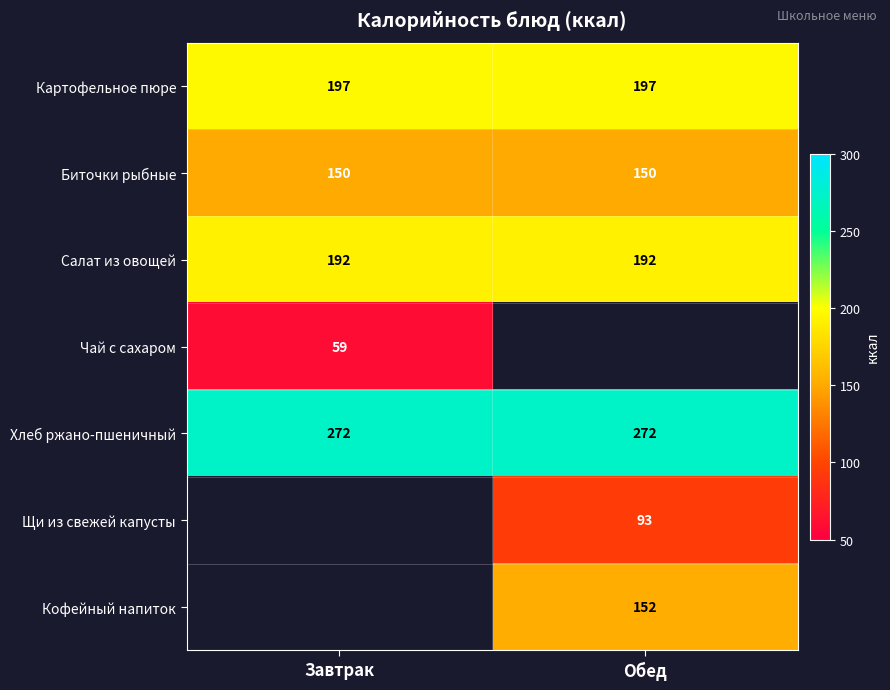

What is the sum of all Хлеб ржано-пшеничный values?

544